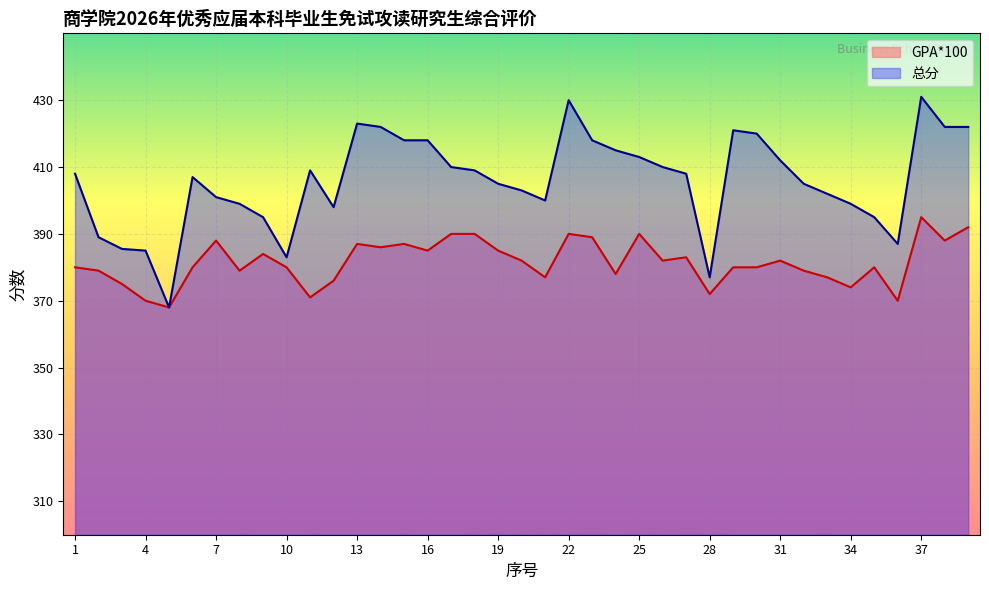

What are all the series names shown in the legend?

GPA*100, 总分